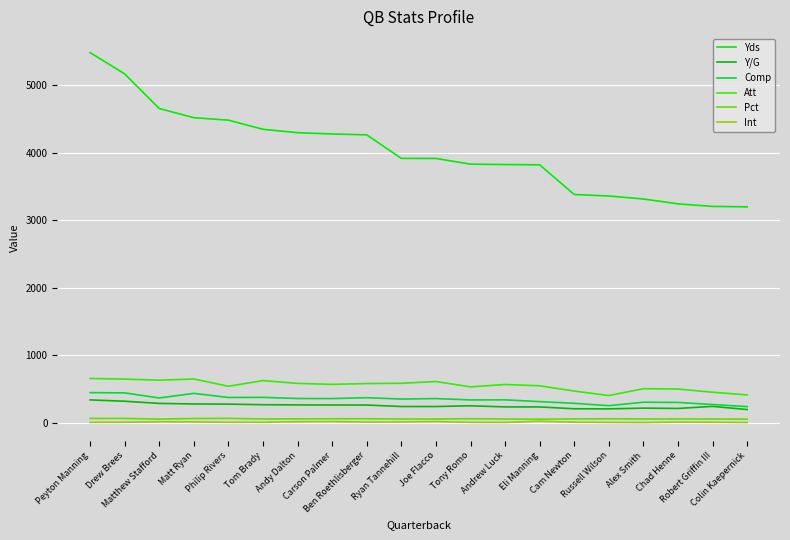

What position from the right is Robert Griffin III?

2